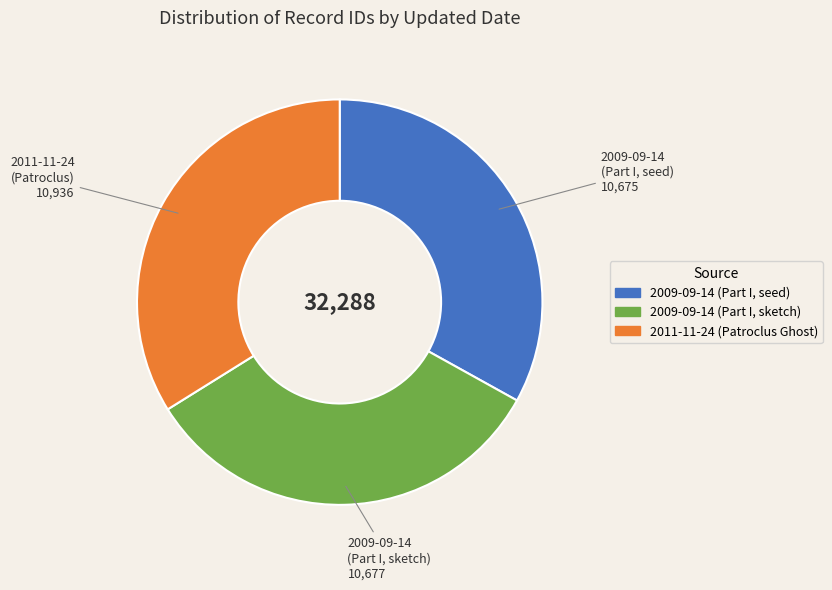

What is the ratio of the value at 2009-09-14 (Part I, sketch) to the value at 2009-09-14 (Part I, seed)?

1.0